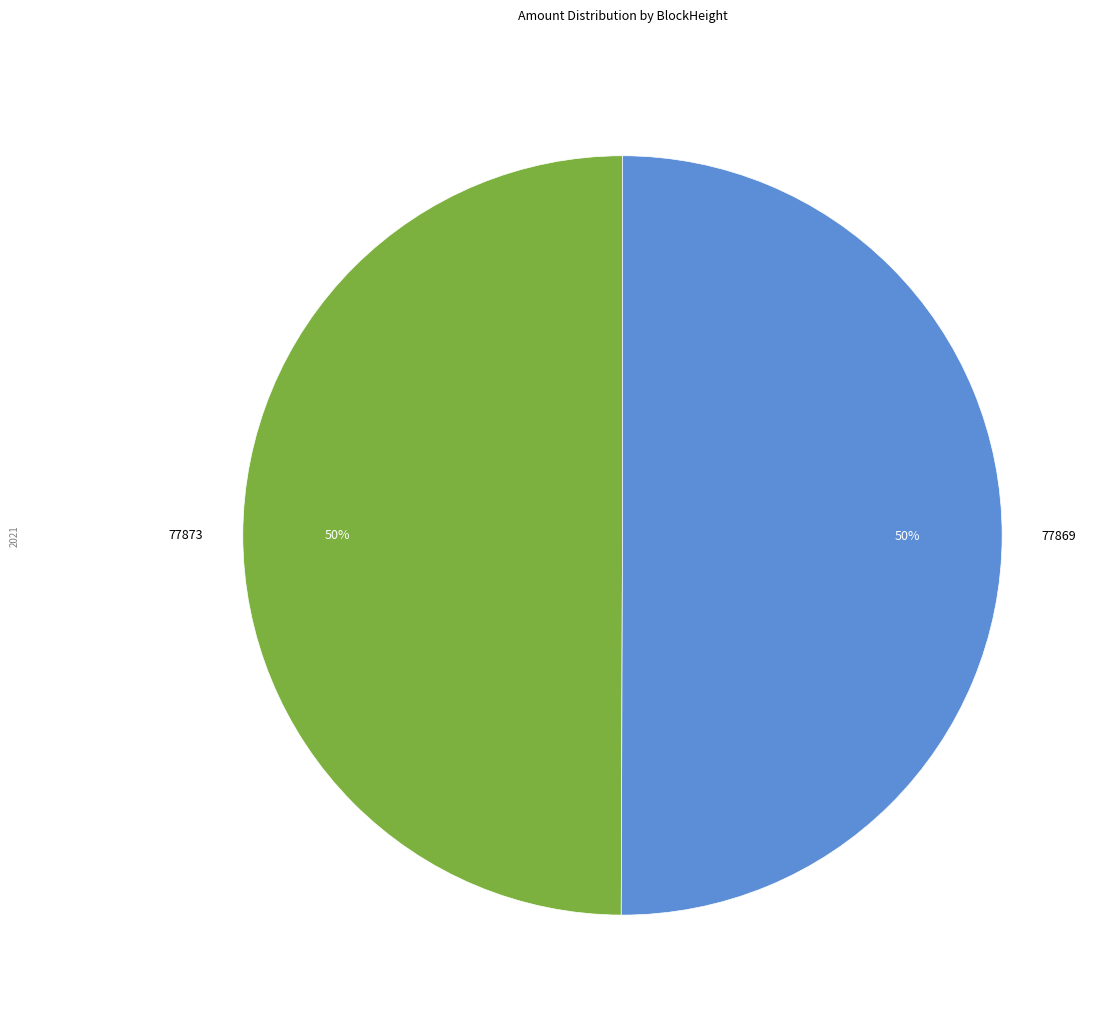

Which slice is the largest?

77869